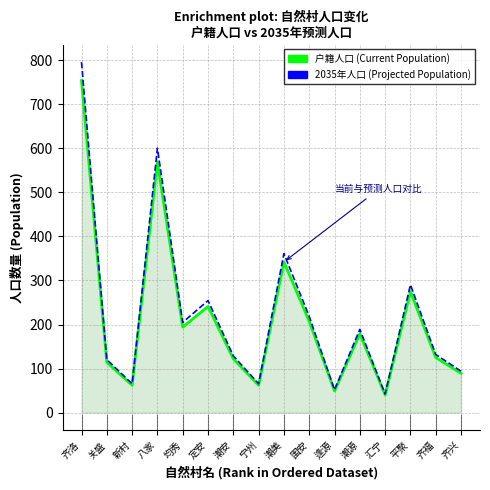

What is the total value across all series at 齐洛?

1549.8